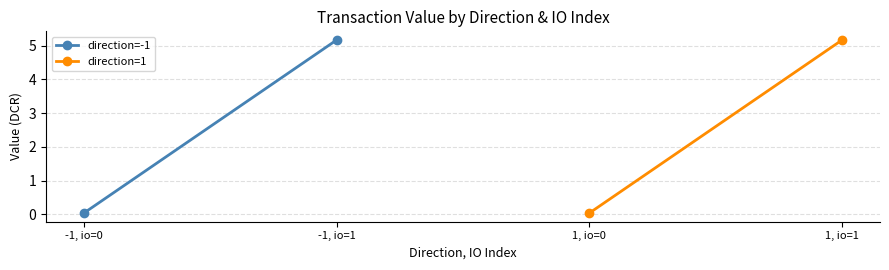

How many lines are shown in the chart?

2